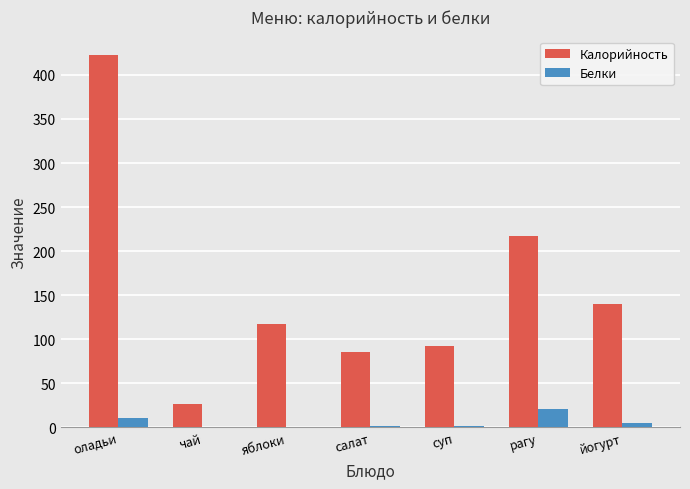

Which category has the highest value across all series?

оладьи